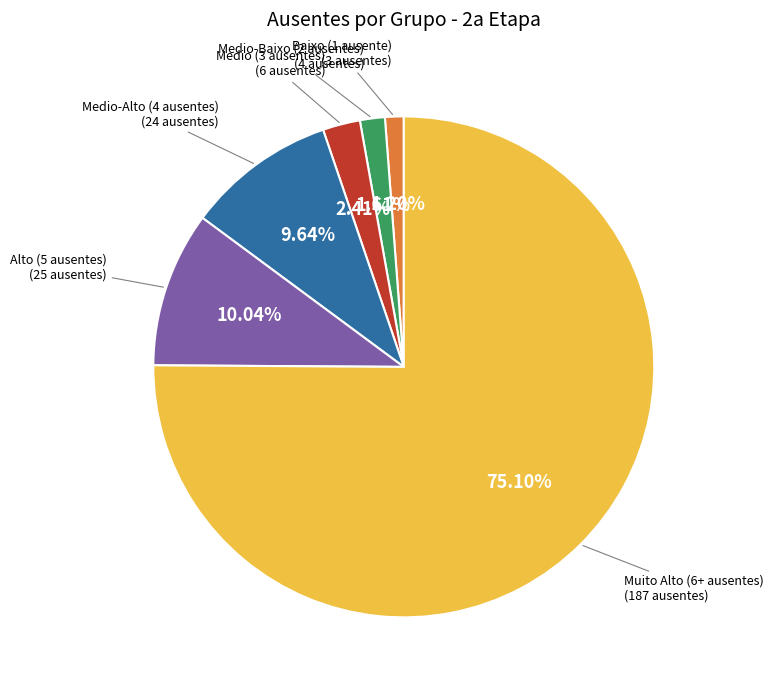

Does any single category account for the majority?

Yes